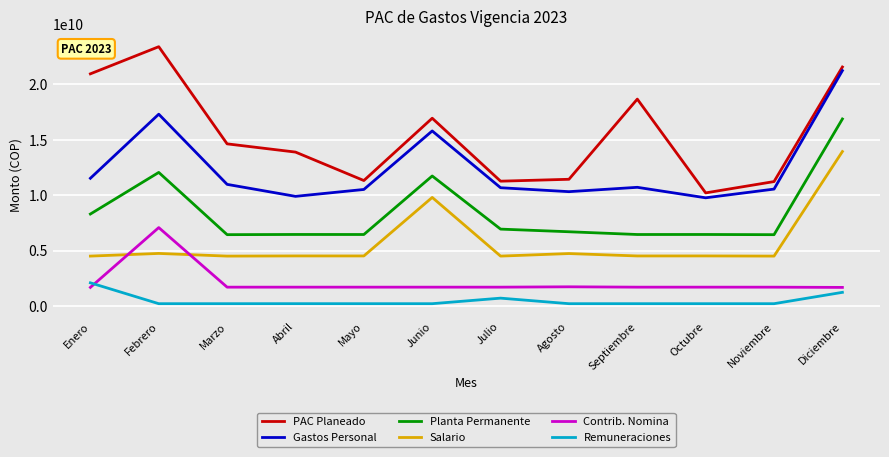

Rank the series by their maximum value, from highest to lowest.

PAC Planeado, Gastos Personal, Planta Permanente, Salario, Contrib. Nomina, Remuneraciones